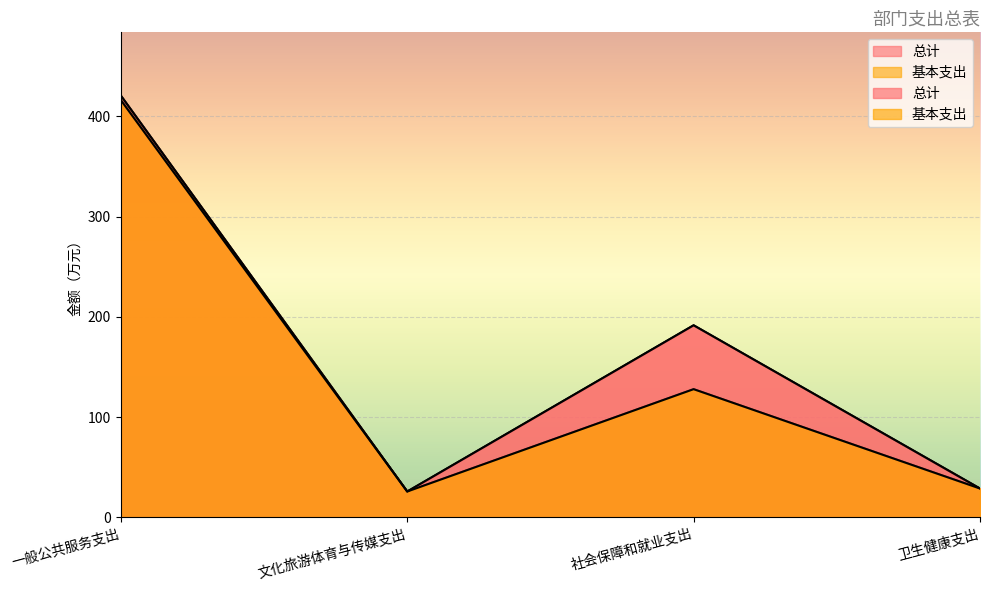

True or false: 总计 has a value of 420.7 at 一般公共服务支出.

True